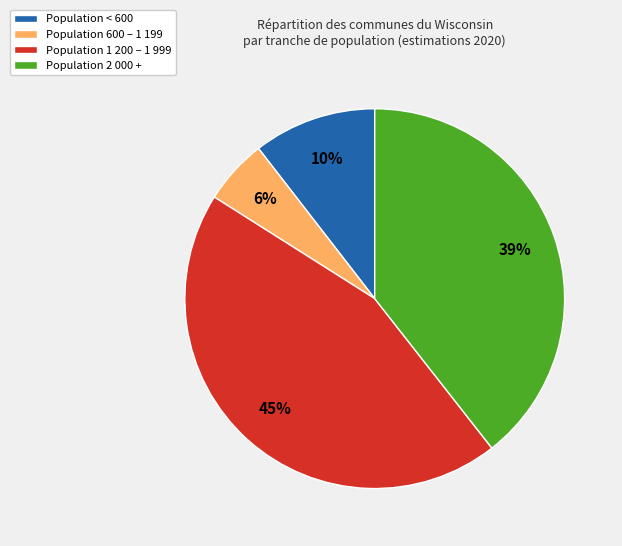

Which category has the biggest portion of the pie?

Population 1 200 – 1 999